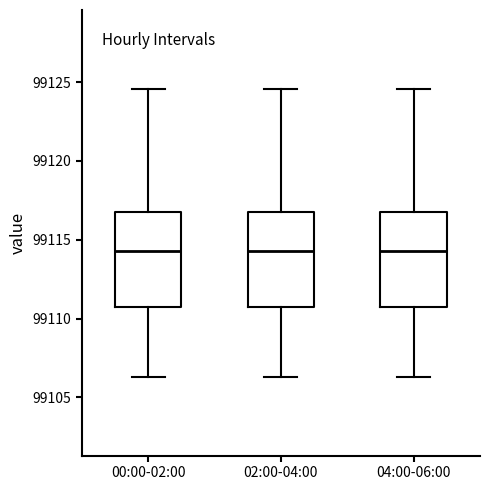

Reading left to right, read every box against the y-axis: the position of its median line, the range the box covers, and the ends of its whiskers. The values are not printed on the chart, so give them approximately, as read against the axis.

00:00-02:00: median 99114.5, box 99110.5 to 99117.0, whiskers 99106.5 to 99124.5
02:00-04:00: median 99114.5, box 99110.5 to 99117.0, whiskers 99106.5 to 99124.5
04:00-06:00: median 99114.5, box 99110.5 to 99117.0, whiskers 99106.5 to 99124.5